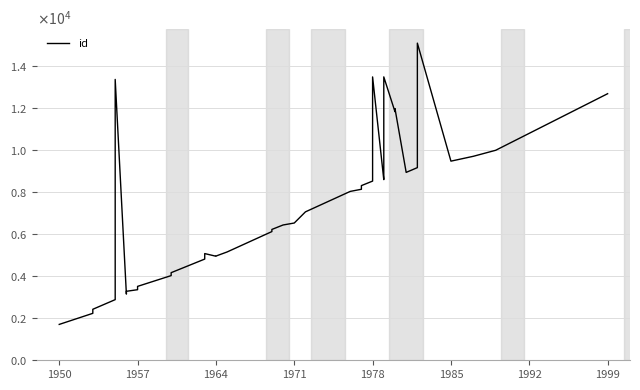

True or false: there are more than 1 points higher than both neighbors.

True